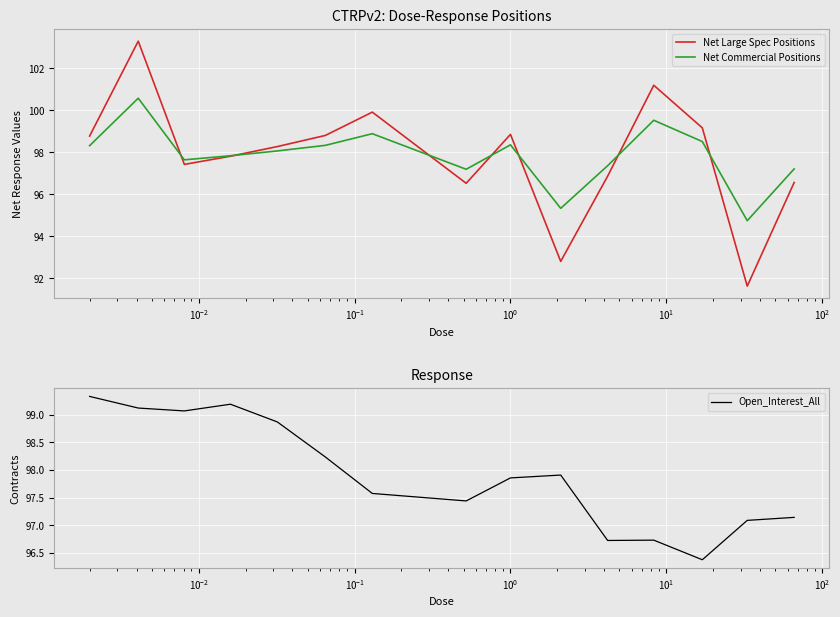

What is the smallest value displayed?

91.6